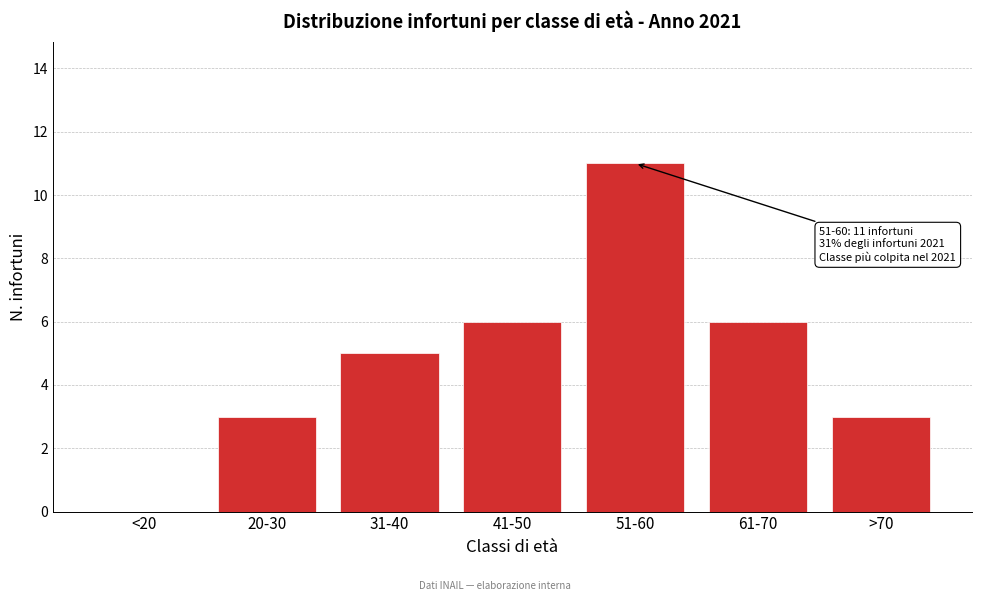

Reading right to left, transcribe all the data shown in this chart.

>70=3	61-70=6	51-60=11	41-50=6	31-40=5	20-30=3	<20=0